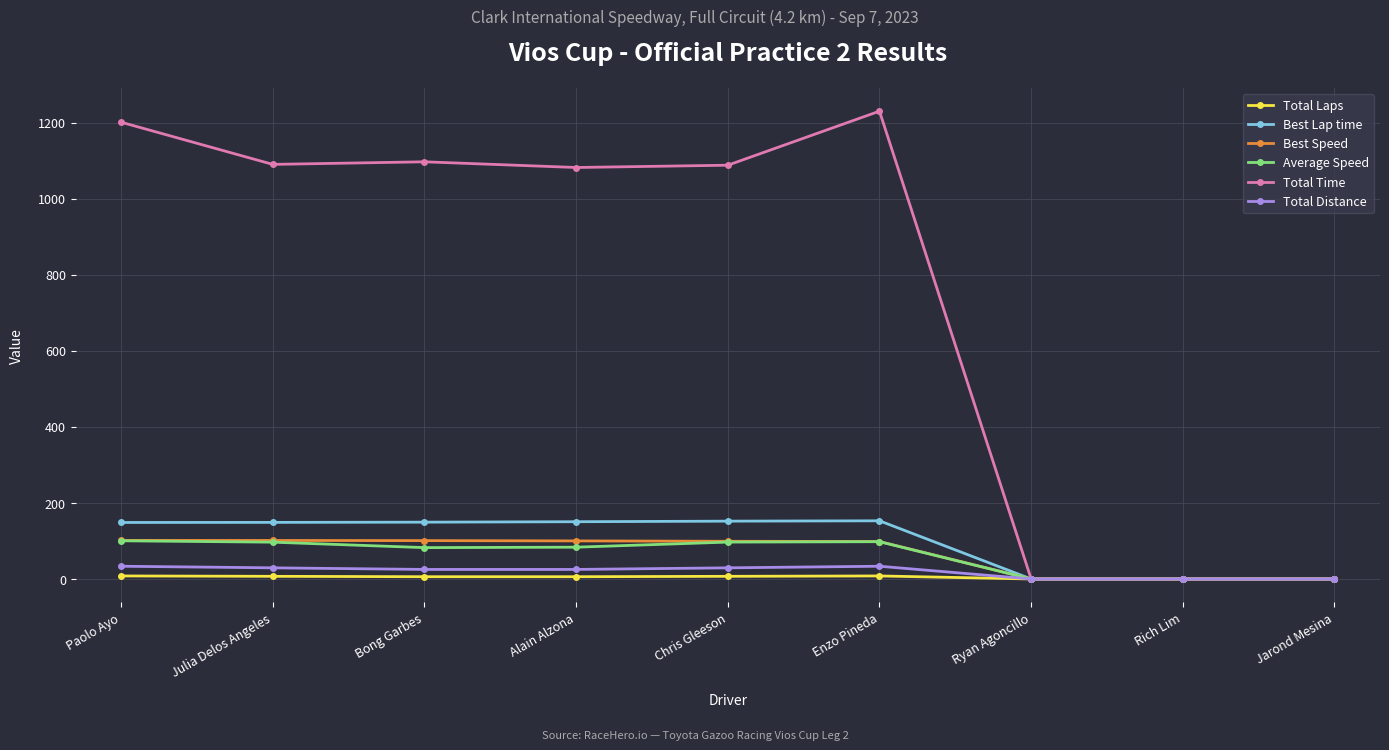

The Best Speed series shows 65.3 at Ryan Agoncillo. True or false?

False